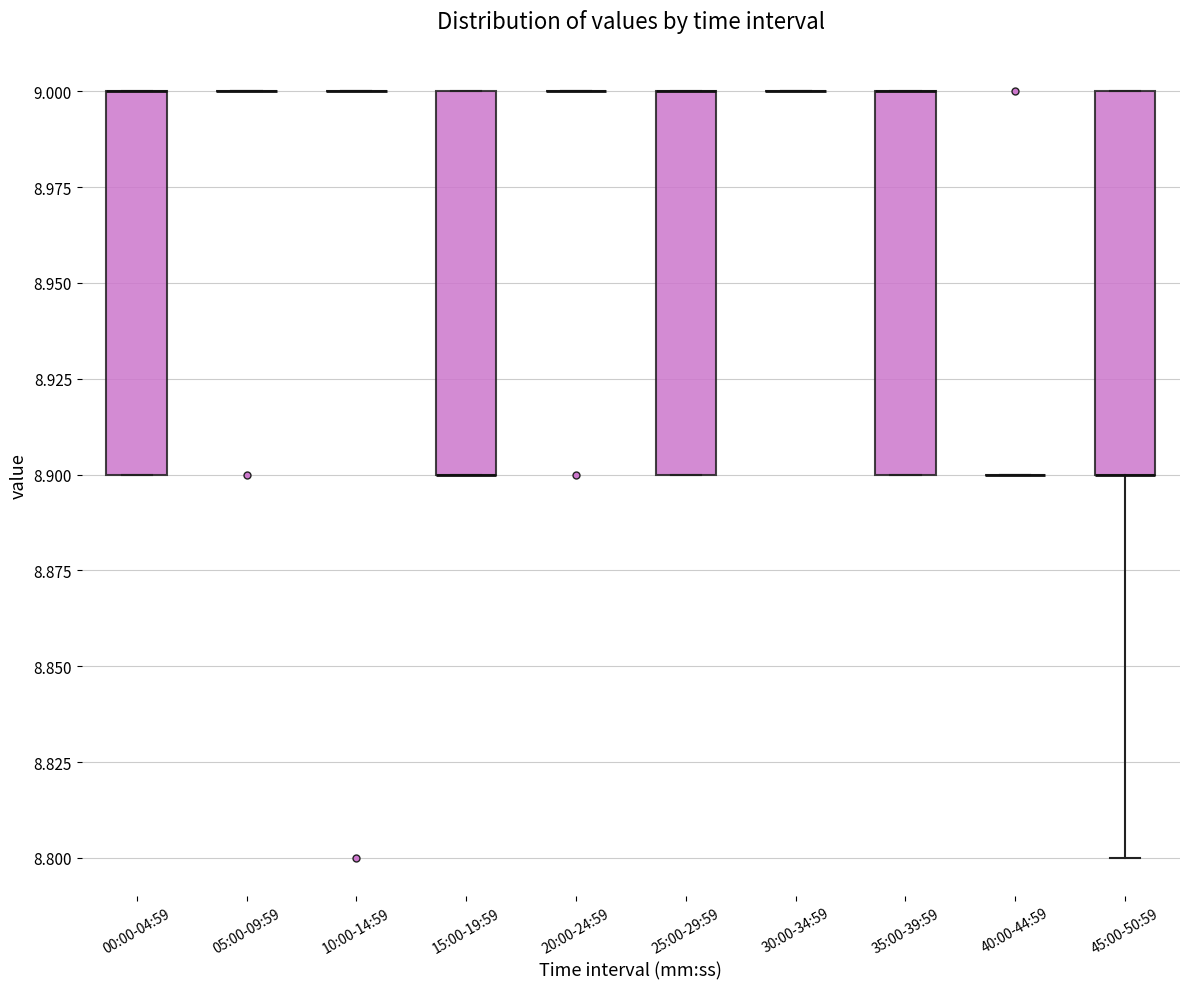

Reading left to right, transcribe this box plot: for each box, give where its median line is, the range the box spans, and where its two whiskers end, as read against the y-axis. The values are not printed on the chart, so give them approximately, as read against the axis.

00:00-04:59: median 9.0 (drawn on the box's upper edge), box 8.9 to 9.0, whiskers 8.9 to 9.0
05:00-09:59: box collapsed to a line at 9.0, whiskers 9.0 to 9.0
10:00-14:59: box collapsed to a line at 9.0, whiskers 9.0 to 9.0
15:00-19:59: median 8.9 (drawn on the box's lower edge), box 8.9 to 9.0, whiskers 8.9 to 9.0
20:00-24:59: box collapsed to a line at 9.0, whiskers 9.0 to 9.0
25:00-29:59: median 9.0 (drawn on the box's upper edge), box 8.9 to 9.0, whiskers 8.9 to 9.0
30:00-34:59: box collapsed to a line at 9.0, whiskers 9.0 to 9.0
35:00-39:59: median 9.0 (drawn on the box's upper edge), box 8.9 to 9.0, whiskers 8.9 to 9.0
40:00-44:59: box collapsed to a line at 8.9, whiskers 8.9 to 8.9
45:00-50:59: median 8.9 (drawn on the box's lower edge), box 8.9 to 9.0, whiskers 8.8 to 9.0